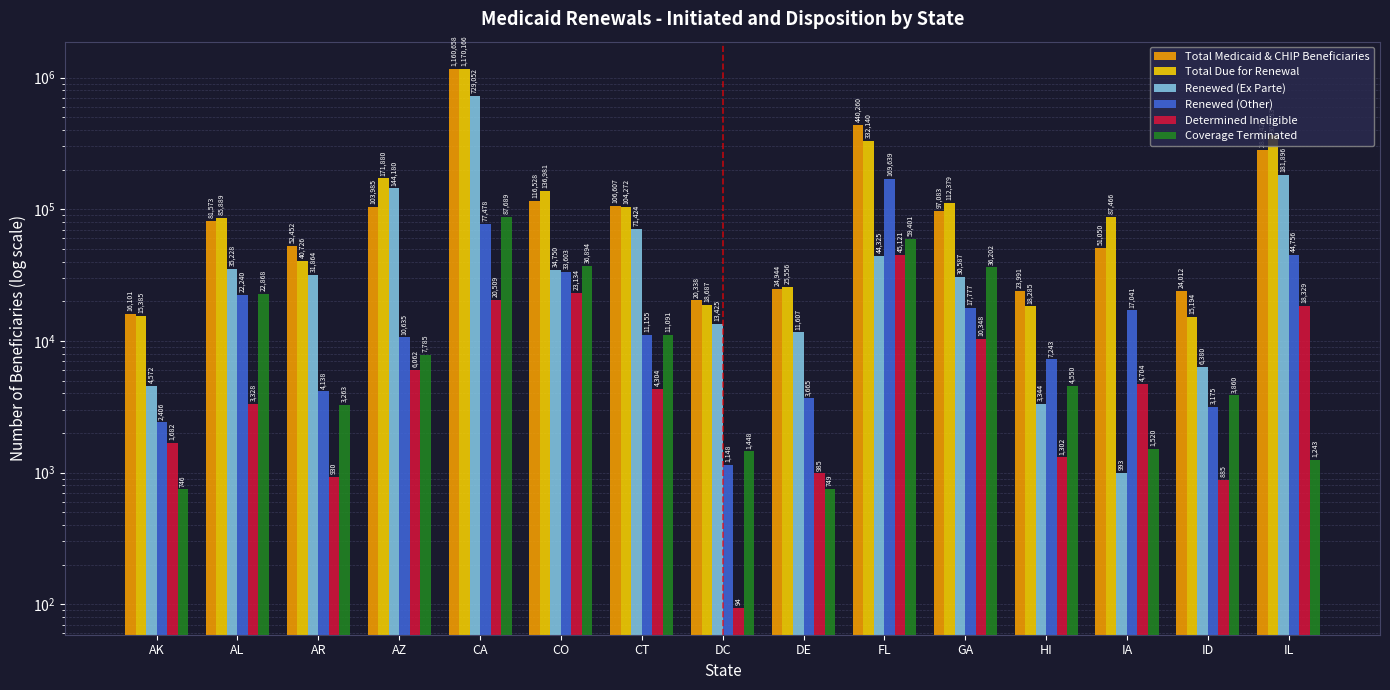

At how many categories does at least one series exceed 878476?

1